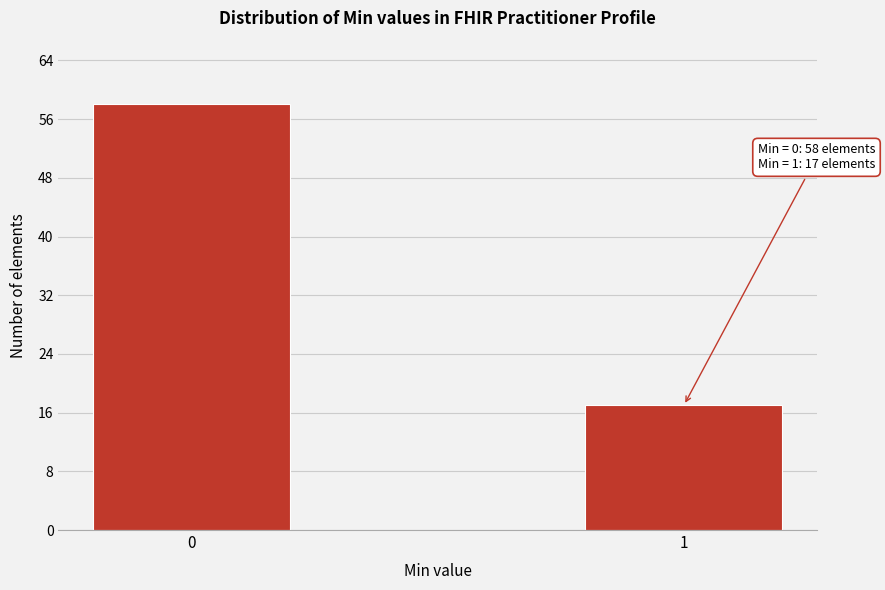

Reading left to right, extract all data points from this chart.

0=58	1=17